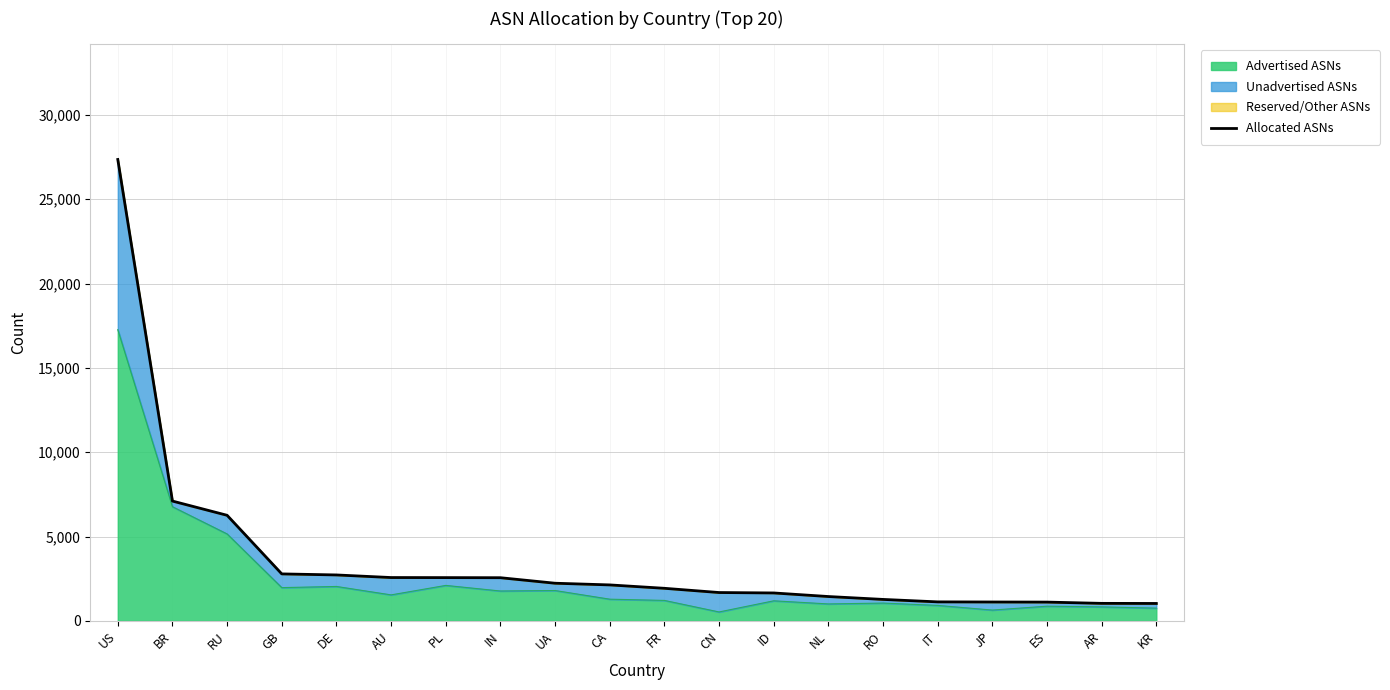

List the labels in order of value, largest first.

US, BR, RU, GB, DE, AU, PL, IN, UA, CA, FR, CN, ID, NL, RO, IT, JP, ES, AR, KR